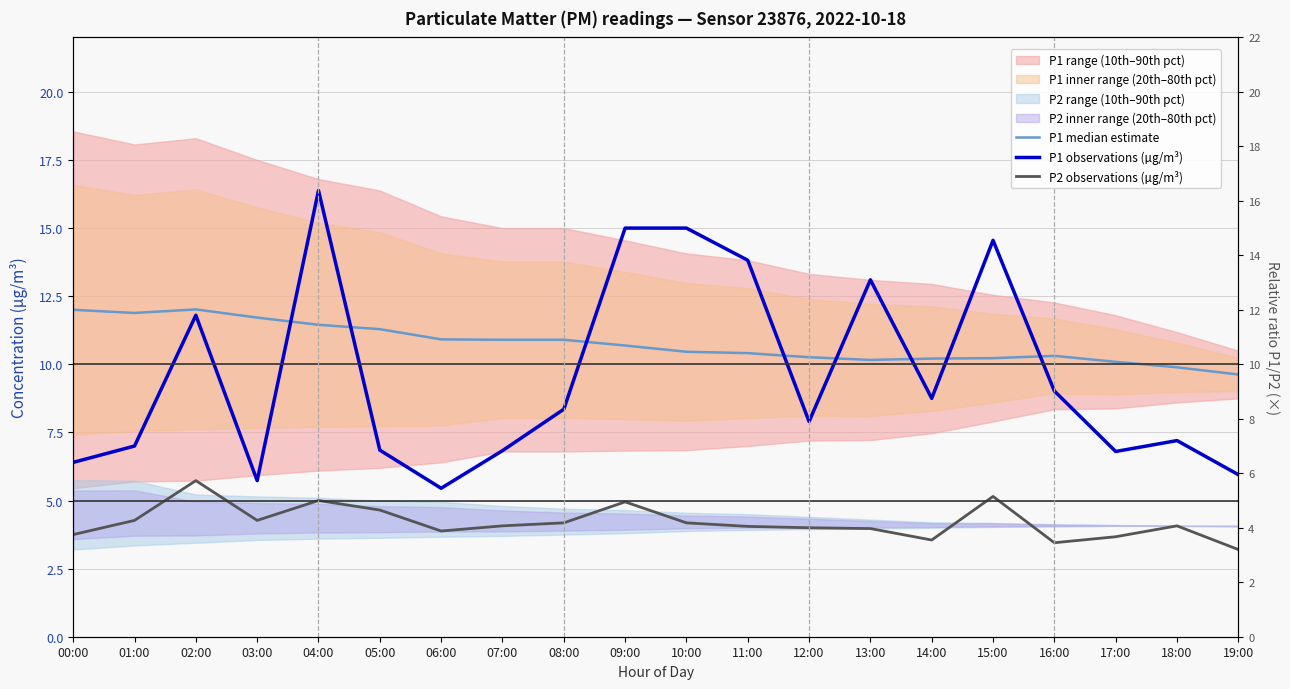

Reading right to left, extract all data points from this chart.

P1 median estimate: 19:00=9.6	18:00=9.9	17:00=10.1	16:00=10.3	15:00=10.2	14:00=10.2	13:00=10.2	12:00=10.3	11:00=10.4	10:00=10.5	09:00=10.7	08:00=10.9	07:00=10.9	06:00=10.9	05:00=11.3	04:00=11.4	03:00=11.7	02:00=12.0	01:00=11.9	00:00=12.0
P1 observations (µg/m³): 19:00=6.0	18:00=7.2	17:00=6.8	16:00=9.0	15:00=14.6	14:00=8.8	13:00=13.1	12:00=7.9	11:00=13.8	10:00=15.0	09:00=15.0	08:00=8.3	07:00=6.8	06:00=5.5	05:00=6.8	04:00=16.4	03:00=5.7	02:00=11.8	01:00=7.0	00:00=6.4
P2 observations (µg/m³): 19:00=3.2	18:00=4.1	17:00=3.7	16:00=3.5	15:00=5.2	14:00=3.5	13:00=4.0	12:00=4.0	11:00=4.0	10:00=4.2	09:00=5.0	08:00=4.2	07:00=4.1	06:00=3.9	05:00=4.7	04:00=5.0	03:00=4.3	02:00=5.7	01:00=4.3	00:00=3.8